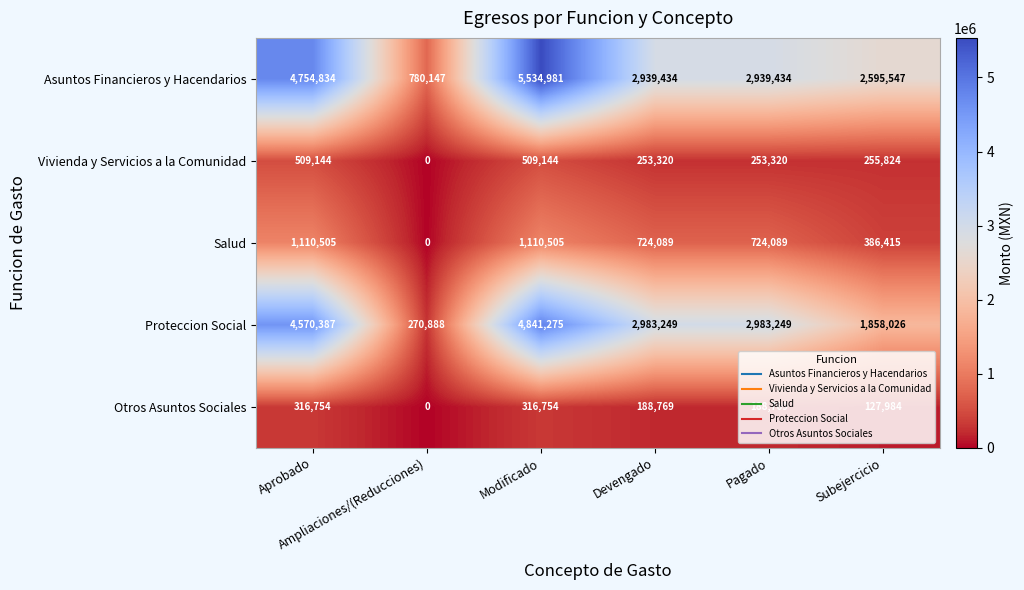

Which series has the largest range (max minus min)?

Asuntos Financieros y Hacendarios